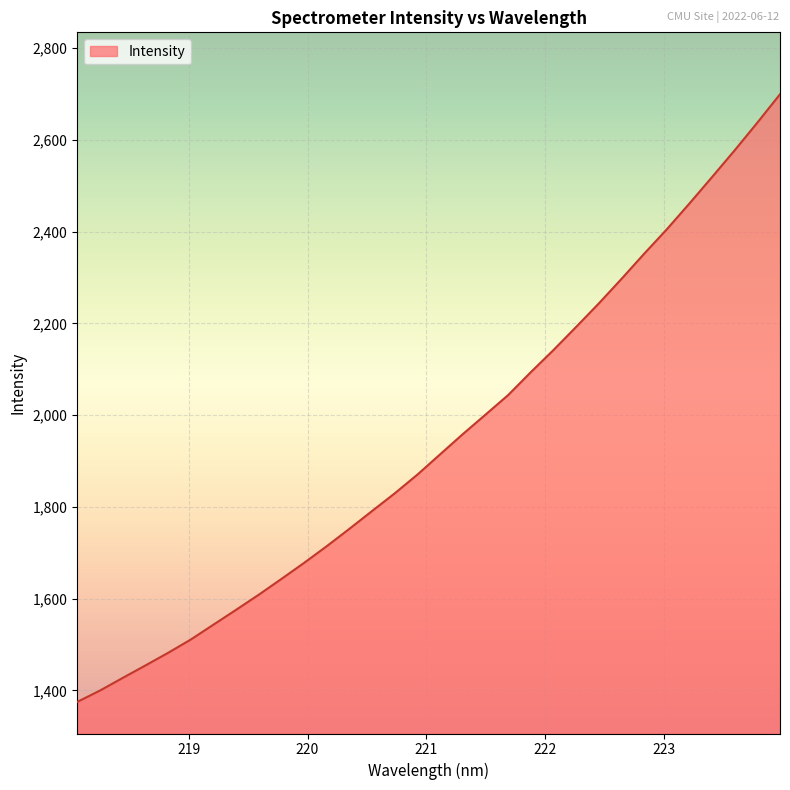

What is the smallest value displayed?

1375.0